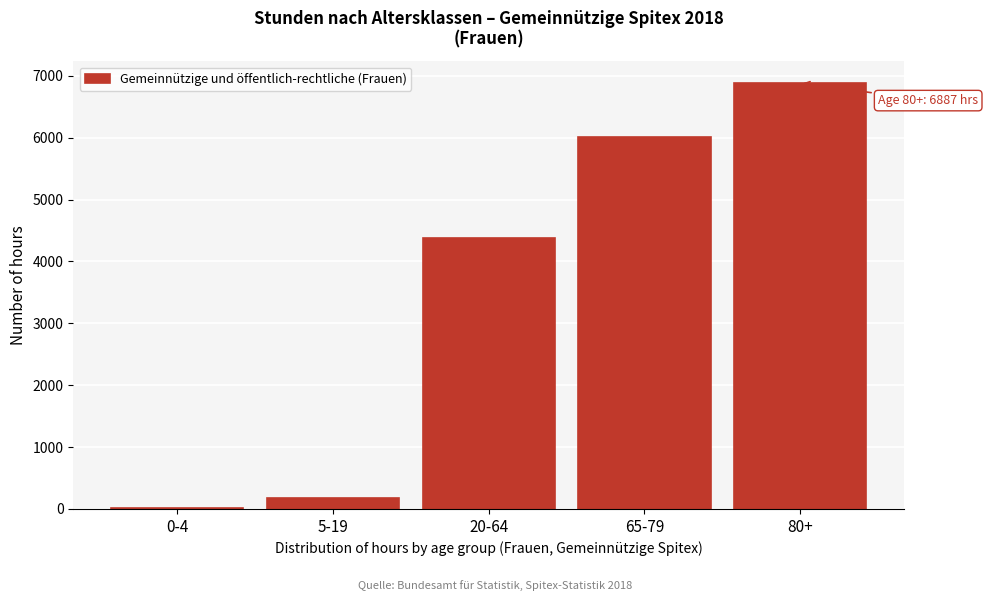

Reading right to left, extract all data points from this chart.

80+=6887	65-79=6014	20-64=4380	5-19=176	0-4=14